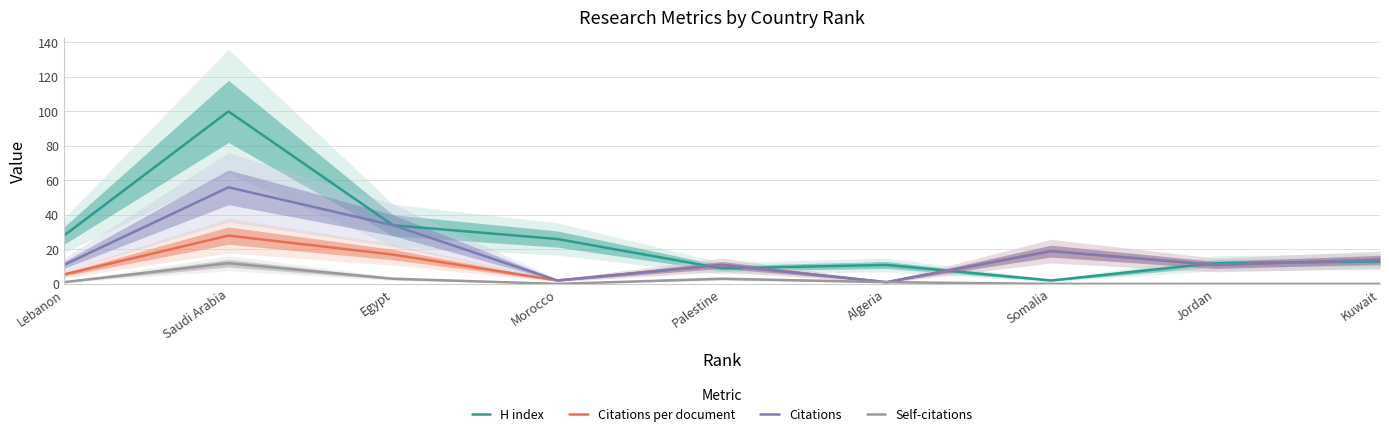

Rank the series by their maximum value, from highest to lowest.

H index, Citations, Citations per document, Self-citations